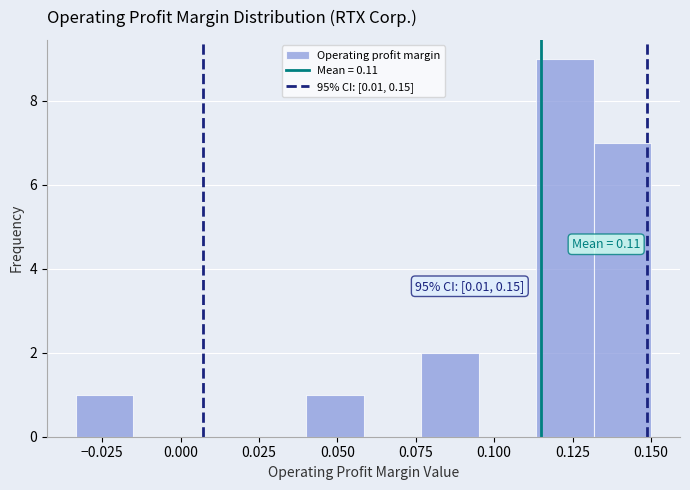

Around what value on the x-axis is the tallest bar? Give the approximate position of its centre, as read against the axis.

0.125